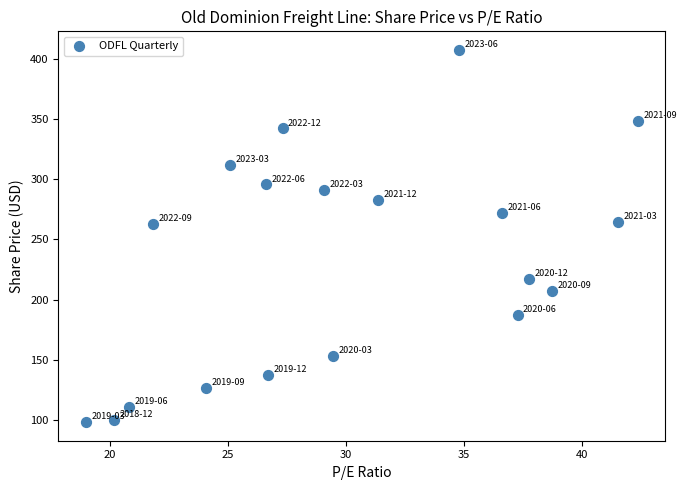

What is the range of X values (max minus min)?

23.4